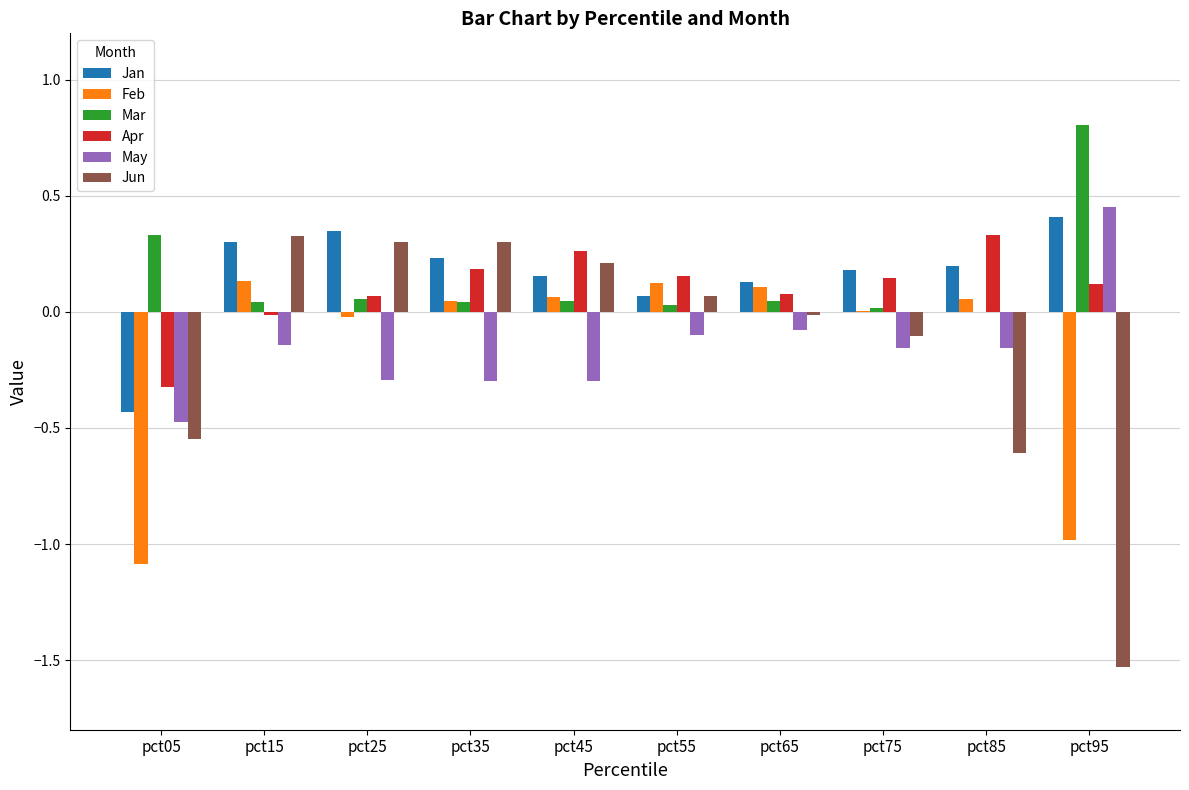

Where does the Apr series first go above 0?

pct25